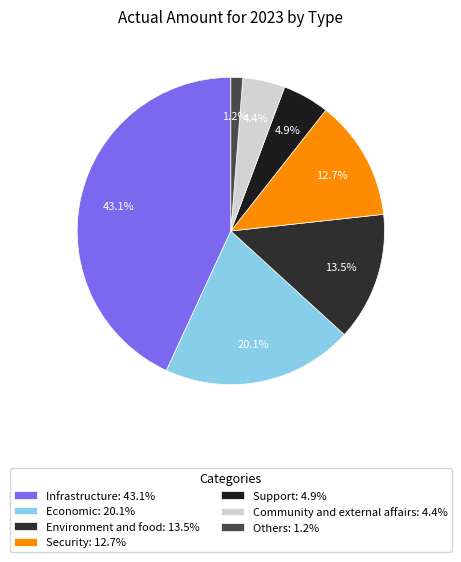

To the nearest percent, what is the average slice percentage?

14%